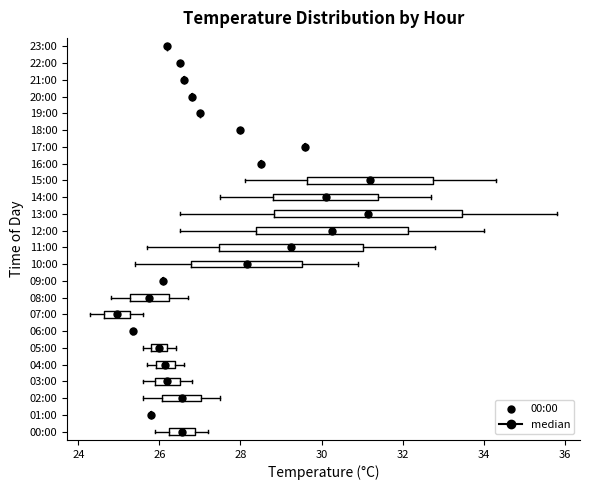

Reading bottom to top, transcribe this box plot: for each box, give where its median line is, the range the box spans, and where its two whiskers end, as read against the x-axis. The values are not printed on the chart, so give them approximately, as read against the axis.

00:00: median 26.6, box 26.2 to 26.8, whiskers 26.0 to 27.2
01:00: box collapsed to a line at 25.8, whiskers 25.8 to 25.8
02:00: median 26.6, box 26.0 to 27.0, whiskers 25.6 to 27.6
03:00: median 26.2, box 26.0 to 26.6, whiskers 25.6 to 26.8
04:00: median 26.2, box 26.0 to 26.4, whiskers 25.8 to 26.6
05:00: median 26.0, box 25.8 to 26.2, whiskers 25.6 to 26.4
06:00: box collapsed to a line at 25.4, whiskers 25.4 to 25.4
07:00: median 25.0, box 24.6 to 25.2, whiskers 24.4 to 25.6
08:00: median 25.8, box 25.2 to 26.2, whiskers 24.8 to 26.8
09:00: box collapsed to a line at 26.2, whiskers 26.2 to 26.2
10:00: median 28.2, box 26.8 to 29.6, whiskers 25.4 to 31.0
11:00: median 29.2, box 27.4 to 31.0, whiskers 25.8 to 32.8
12:00: median 30.2, box 28.4 to 32.2, whiskers 26.6 to 34.0
13:00: median 31.2, box 28.8 to 33.4, whiskers 26.6 to 35.8
14:00: median 30.2, box 28.8 to 31.4, whiskers 27.6 to 32.8
15:00: median 31.2, box 29.6 to 32.8, whiskers 28.2 to 34.4
16:00: box collapsed to a line at 28.6, whiskers 28.6 to 28.6
17:00: box collapsed to a line at 29.6, whiskers 29.6 to 29.6
18:00: box collapsed to a line at 28.0, whiskers 28.0 to 28.0
19:00: box collapsed to a line at 27.0, whiskers 27.0 to 27.0
20:00: box collapsed to a line at 26.8, whiskers 26.8 to 26.8
21:00: box collapsed to a line at 26.6, whiskers 26.6 to 26.6
22:00: box collapsed to a line at 26.6, whiskers 26.6 to 26.6
23:00: box collapsed to a line at 26.2, whiskers 26.2 to 26.2